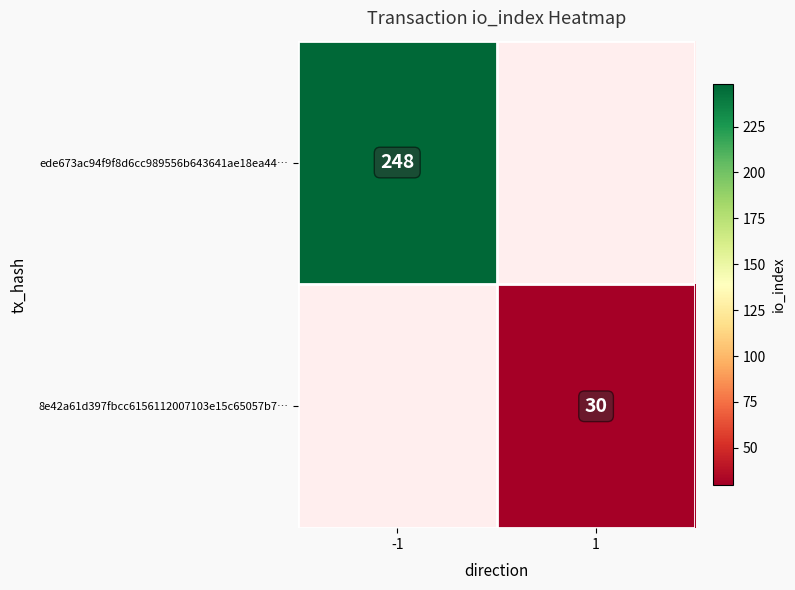

The 8e42a61d397fbcc6156112007103e15c65057b7… series shows 13 at 1. True or false?

False